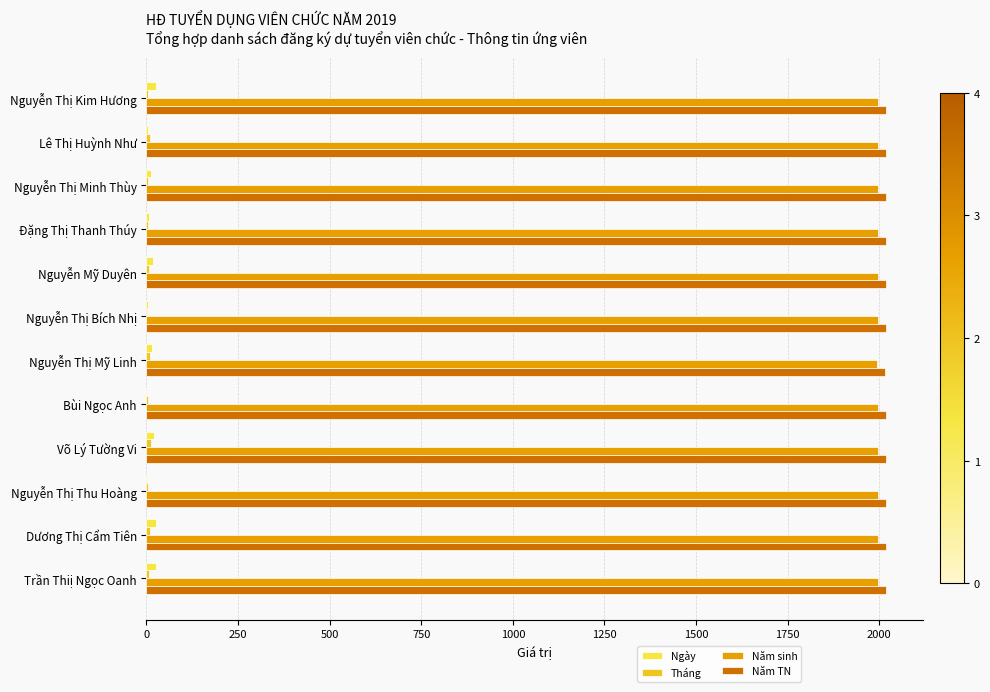

The Năm sinh series shows 1997 at Nguyễn Mỹ Duyên. True or false?

True